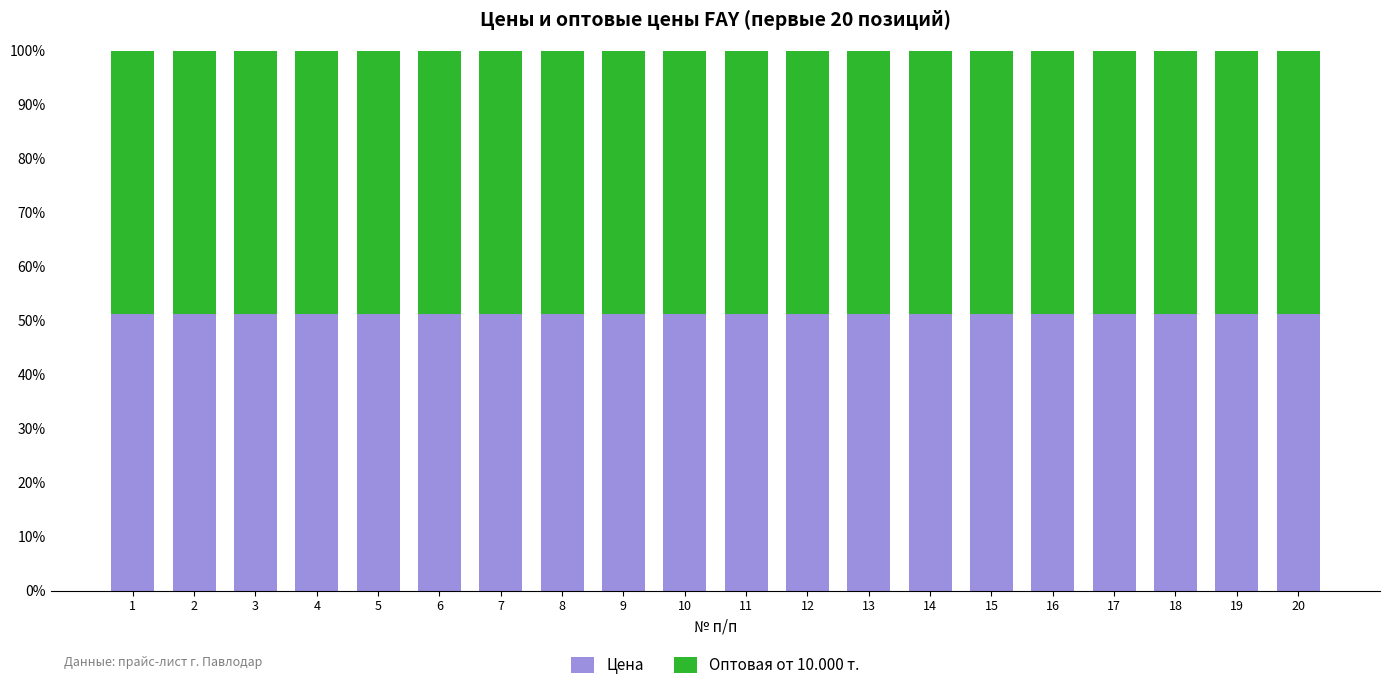

What is the maximum value for Цена?

51.3